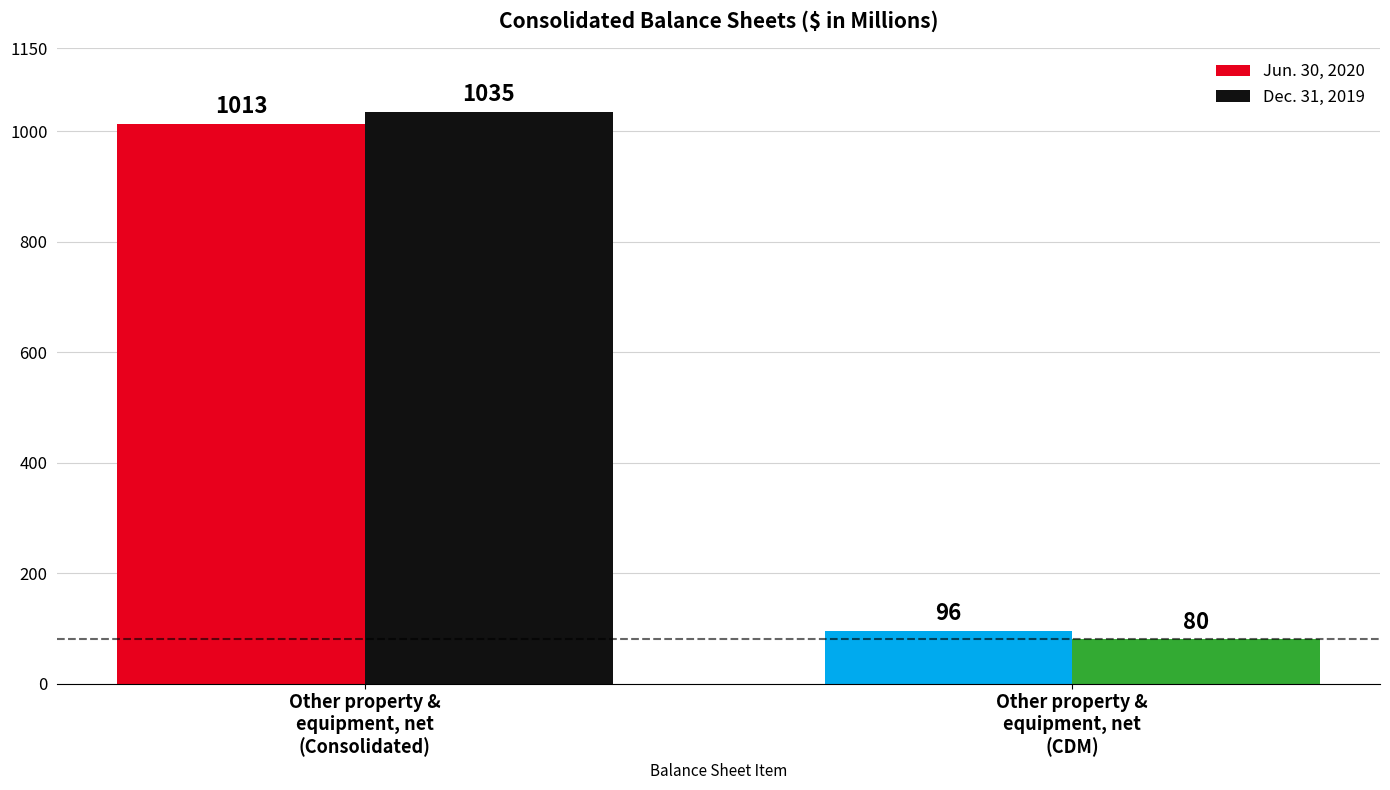

What is the sum of the Jun. 30, 2020 values at Other property &
equipment, net
(Consolidated) and Other property &
equipment, net
(CDM)?

1109